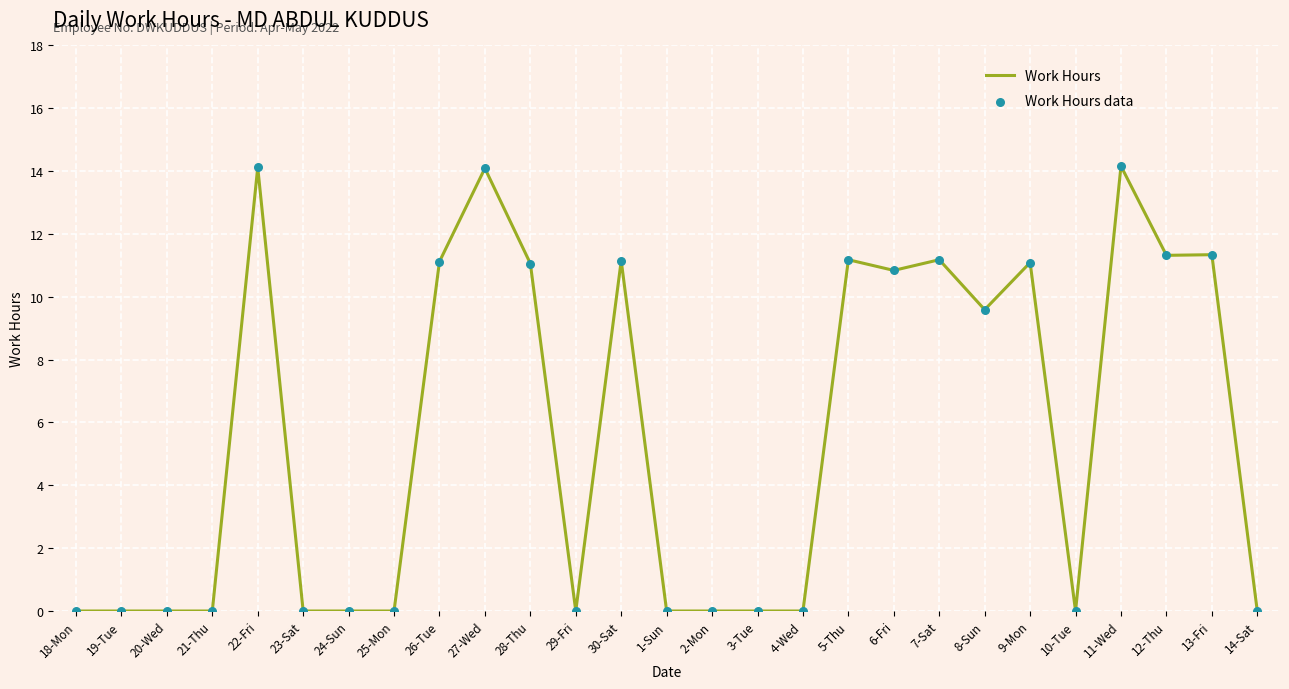

What position from the left is 9-Mon?

22